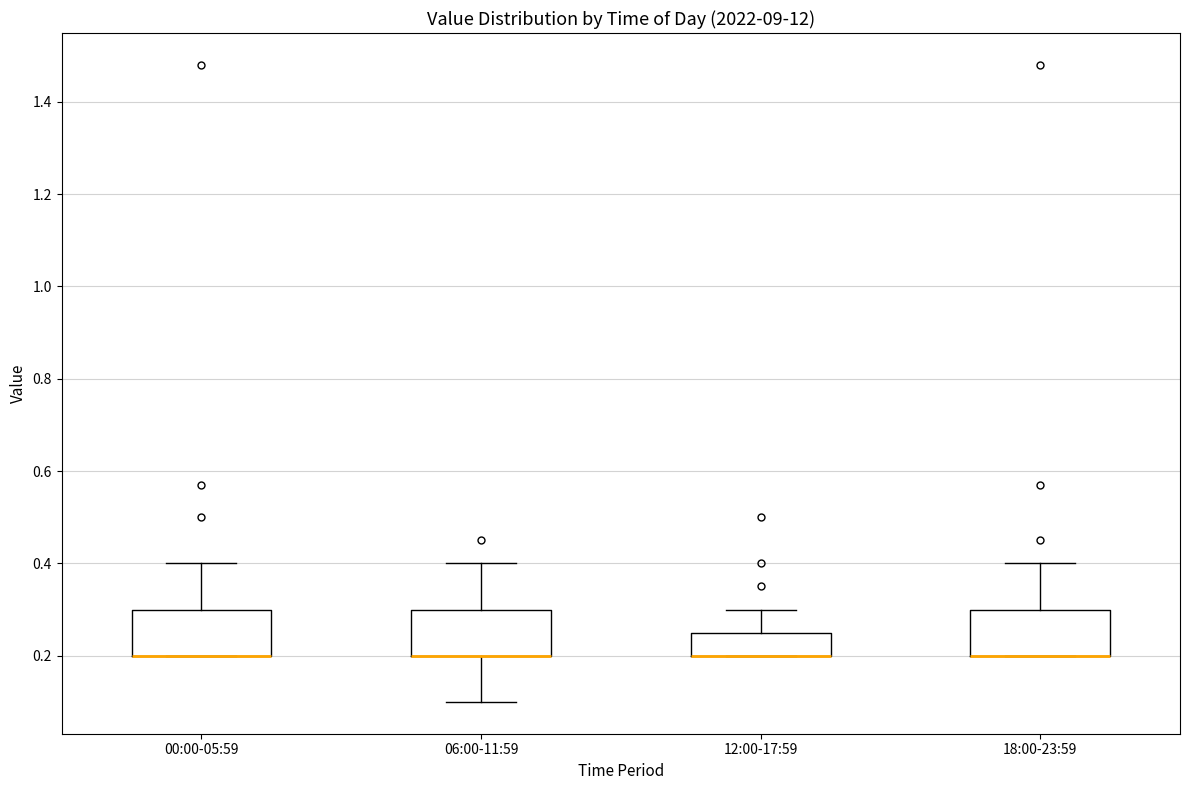

Reading left to right, transcribe this box plot: for each box, give where its median line is, the range the box spans, and where its two whiskers end, as read against the y-axis. The values are not printed on the chart, so give them approximately, as read against the axis.

00:00-05:59: median 0.20 (drawn on the box's lower edge), box 0.20 to 0.30, whiskers 0.20 to 0.40
06:00-11:59: median 0.20 (drawn on the box's lower edge), box 0.20 to 0.30, whiskers 0.10 to 0.40
12:00-17:59: median 0.20 (drawn on the box's lower edge), box 0.20 to 0.26, whiskers 0.20 to 0.30
18:00-23:59: median 0.20 (drawn on the box's lower edge), box 0.20 to 0.30, whiskers 0.20 to 0.40